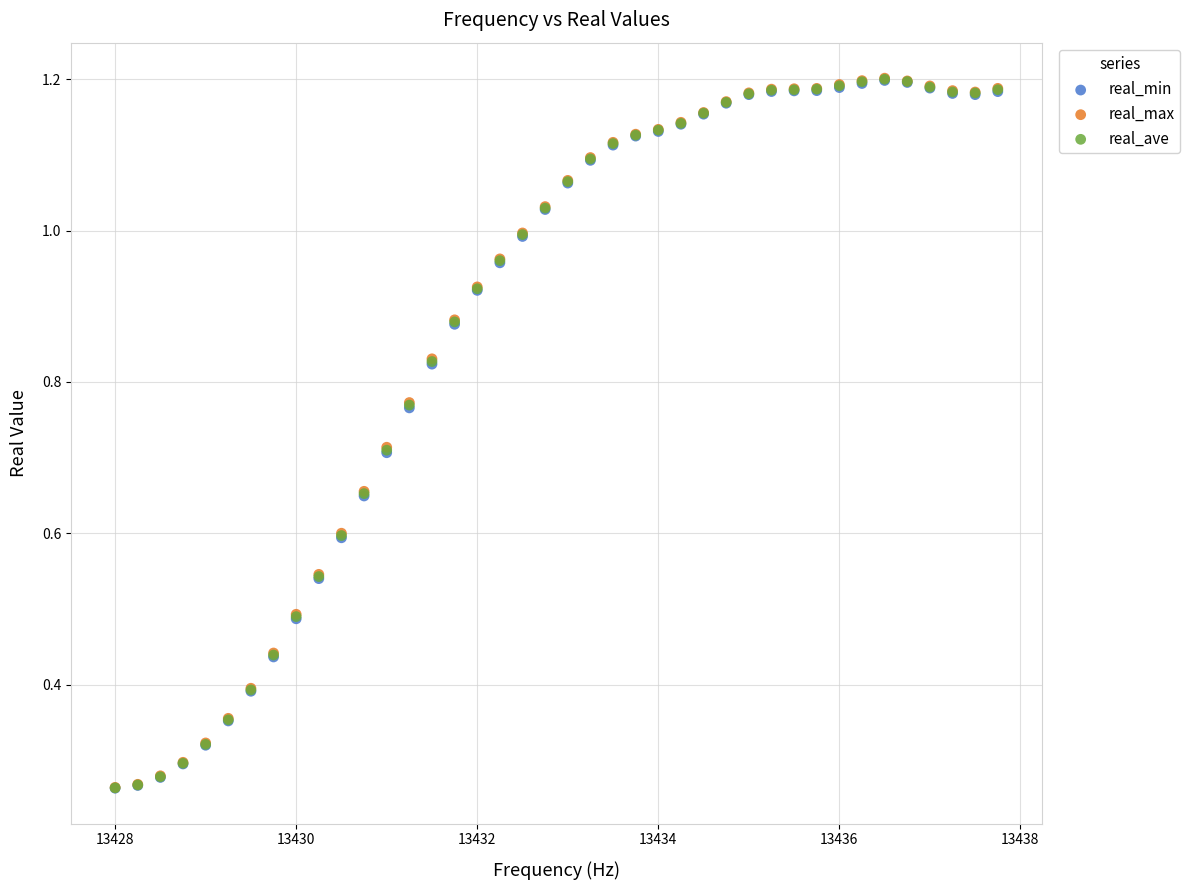

What are all the series names shown in the legend?

real_min, real_max, real_ave